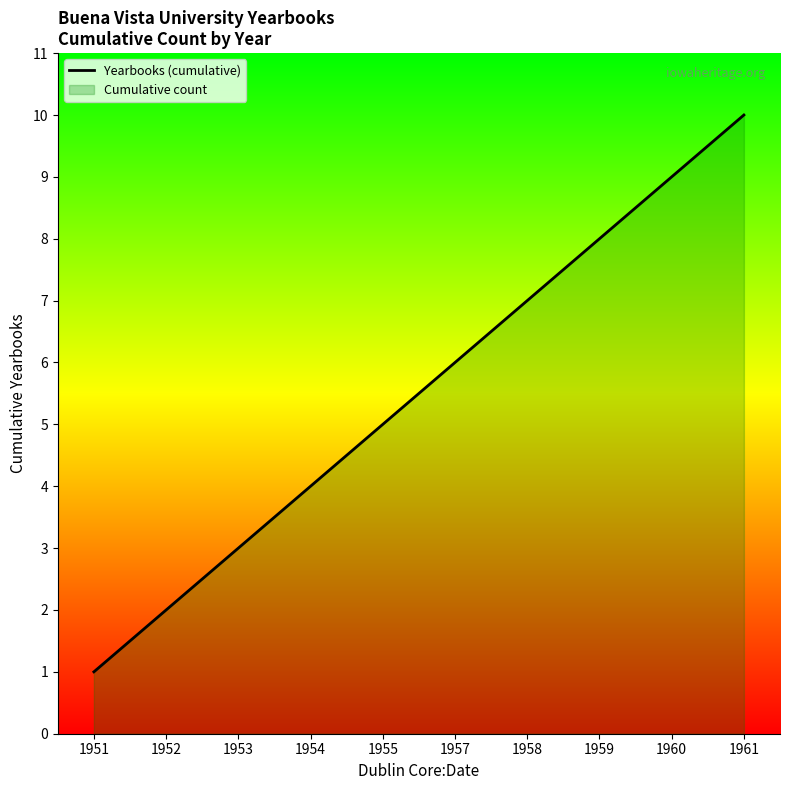

Which label corresponds to the largest value in the chart?

1961